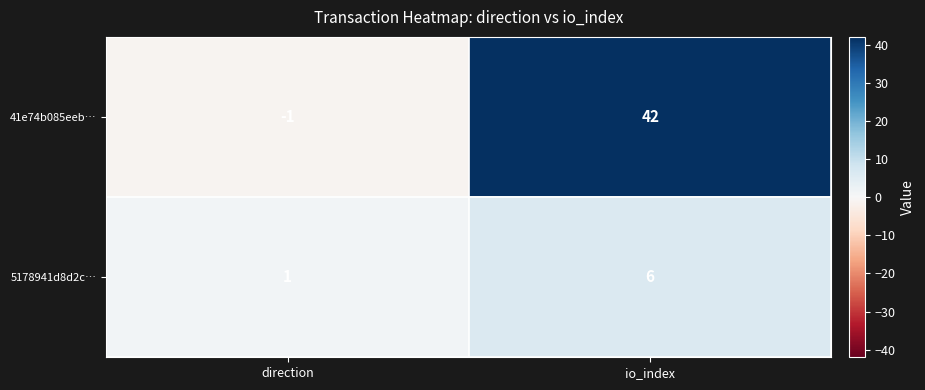

At which category is the sum across all series the highest?

io_index